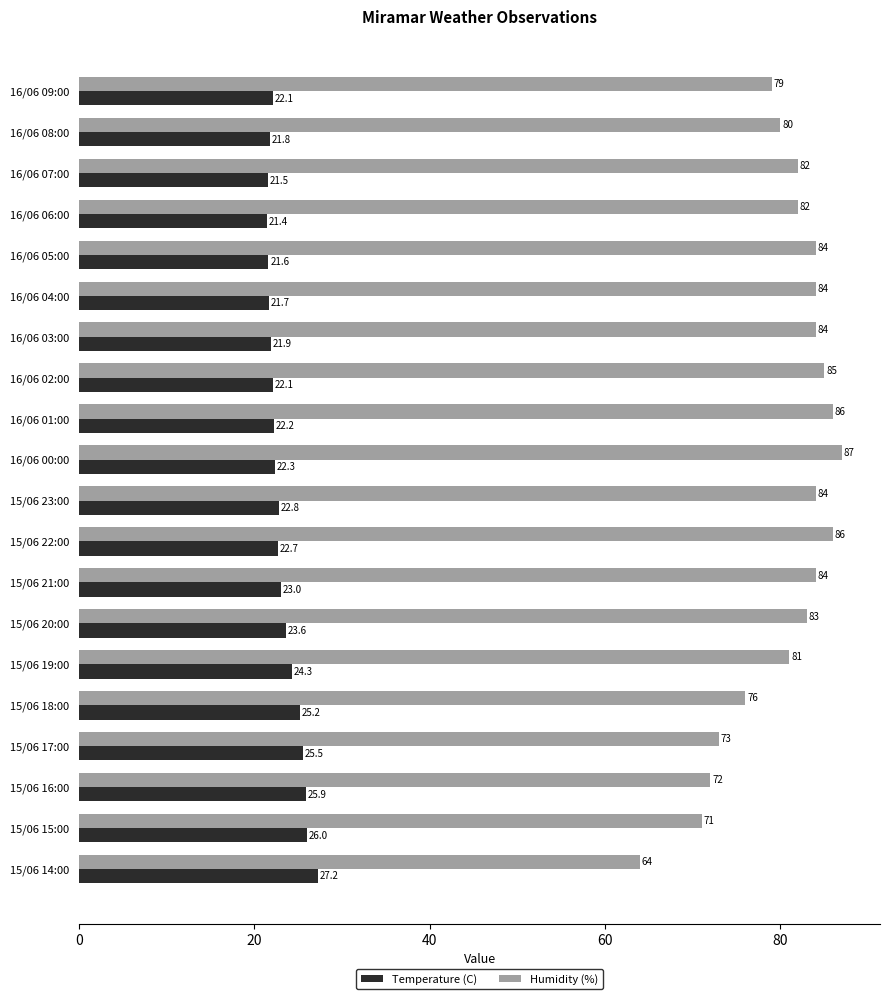

Between 16/06 01:00 and 15/06 20:00, which series saw the biggest shift?

Humidity (%)